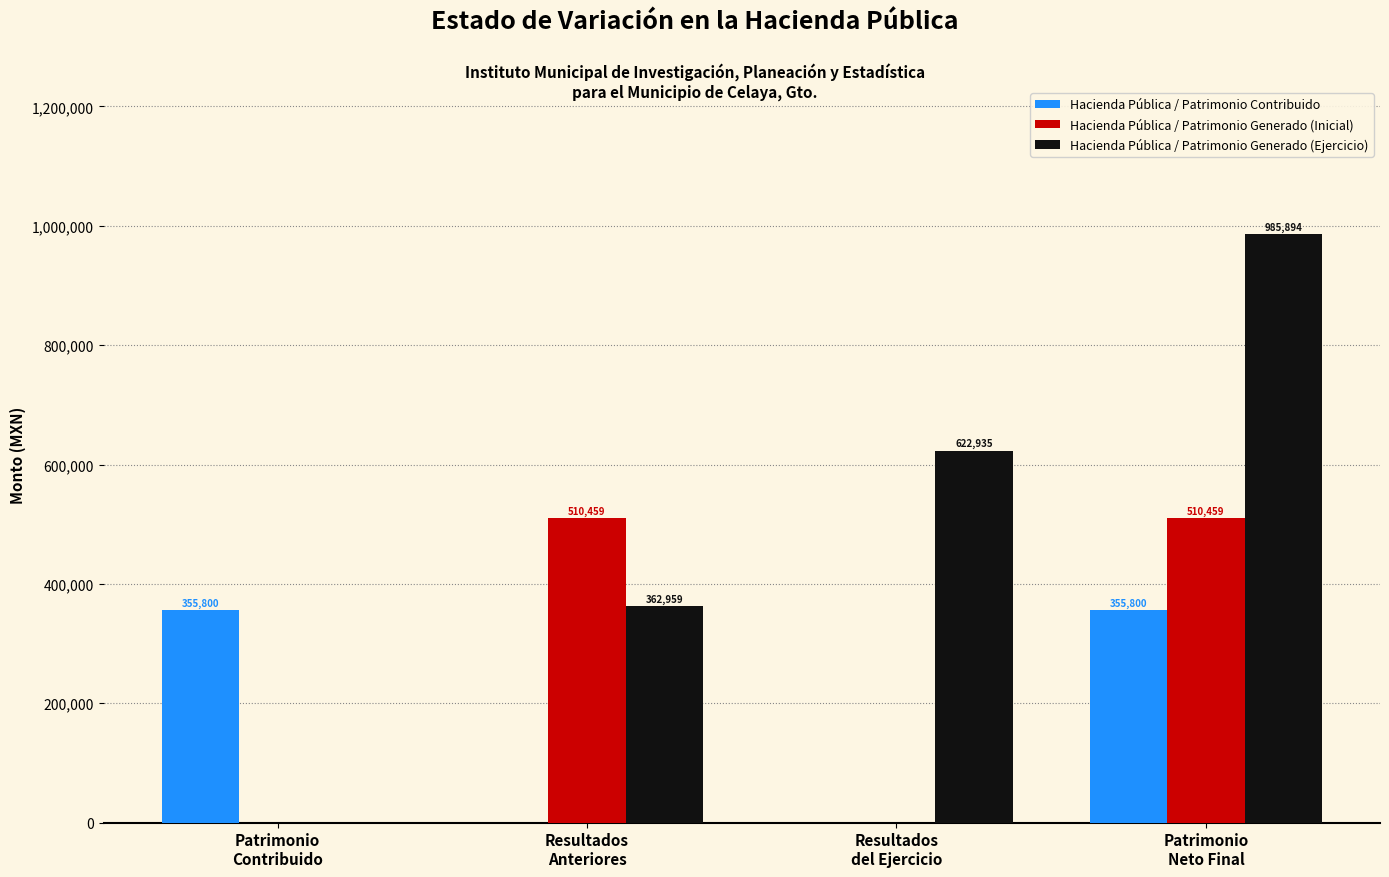

True or false: Hacienda Pública / Patrimonio Generado (Ejercicio) has a value of 362958.8 at Resultados
Anteriores.

True